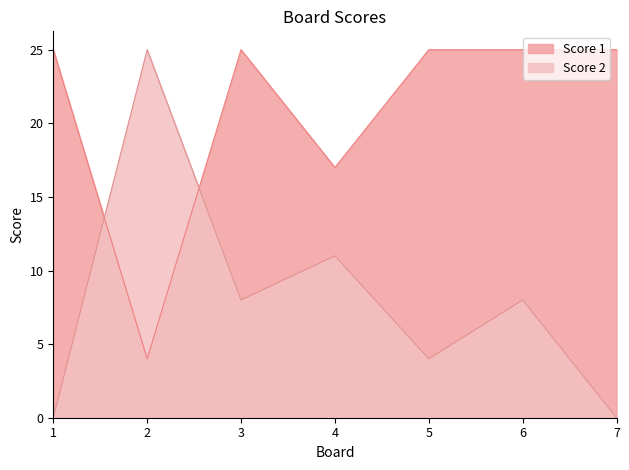

Read the Score 2 value at 2.

25